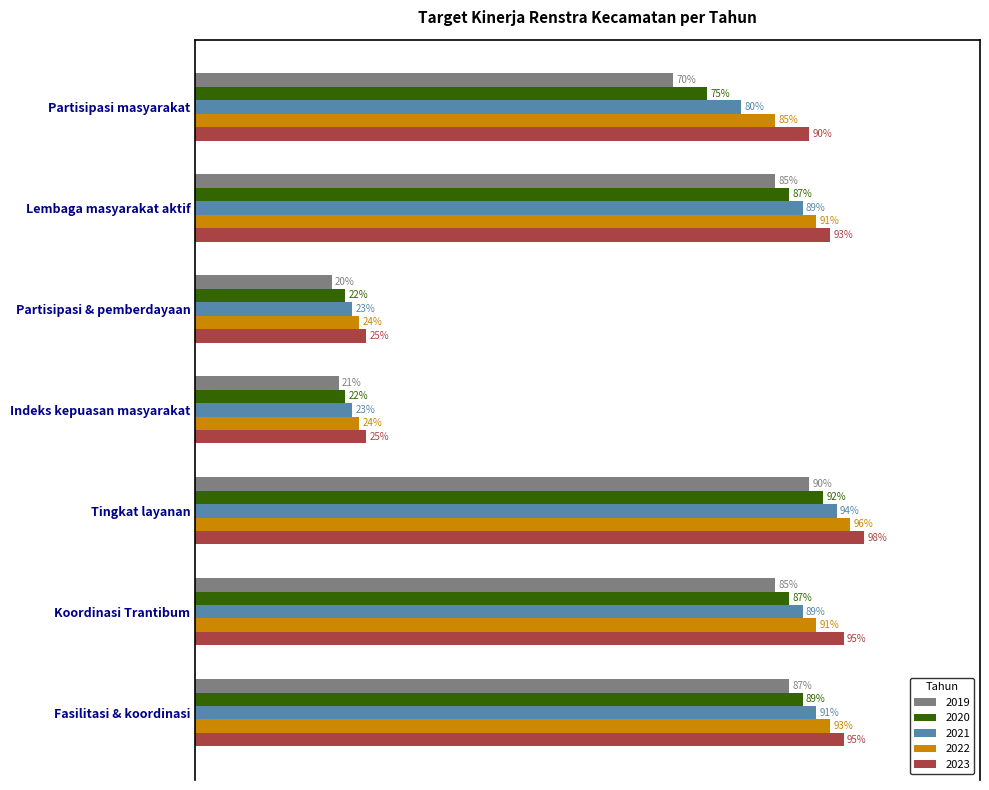

At which category is the sum across all series the highest?

Tingkat layanan